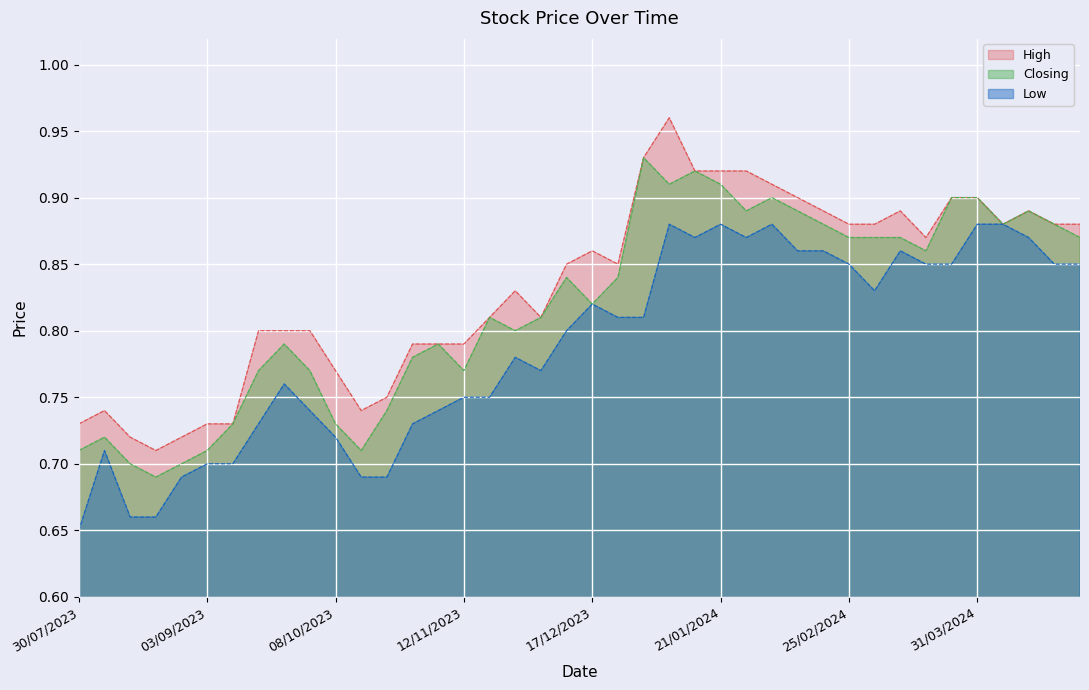

How many lines are shown in the chart?

3